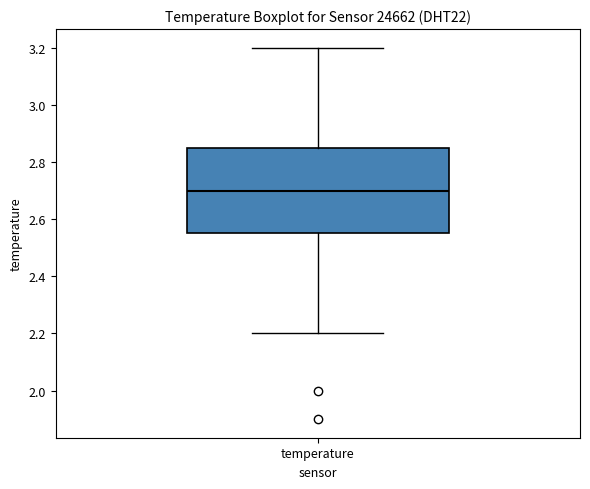

Read this box plot against the y-axis: the position of the median line, the range covered by the box, and the ends of both whiskers. The values are not printed on the chart, so give them approximately, as read against the axis.

median 2.70, box 2.56 to 2.86, whiskers 2.20 to 3.20